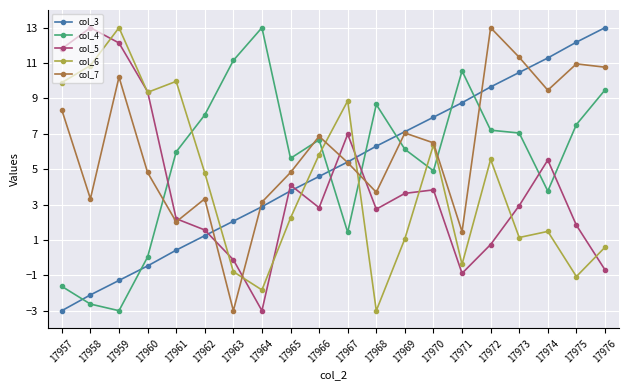

Is it true that col_5 equals 9.4 at 17960?

True